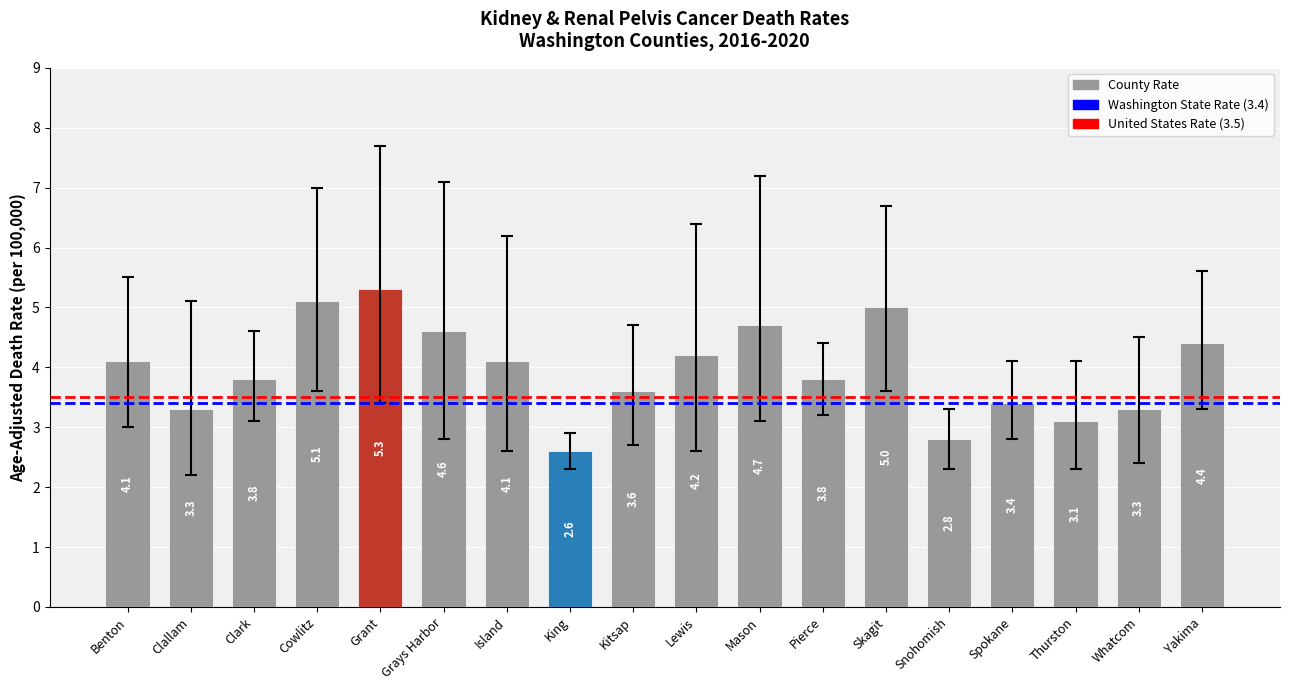

What is the label of the 2nd bar from the right?

Whatcom